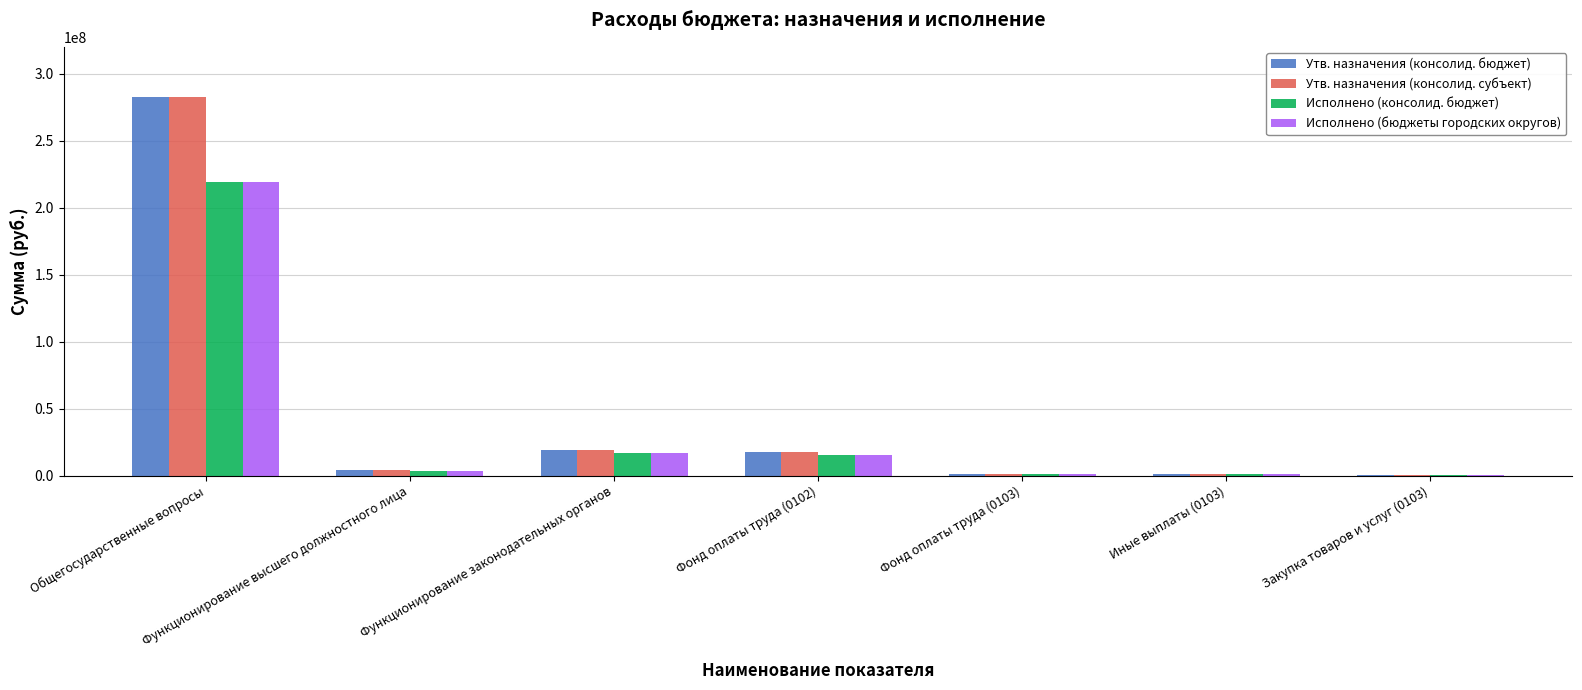

True or false: Исполнено (консолид. бюджет) has a value of 219304885.0 at Общегосударственные вопросы.

True